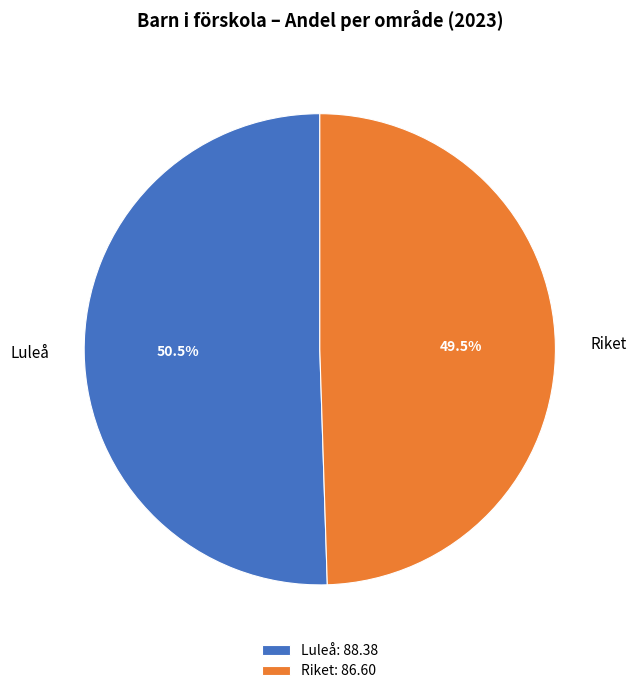

What is the smallest slice in the pie chart?

Riket